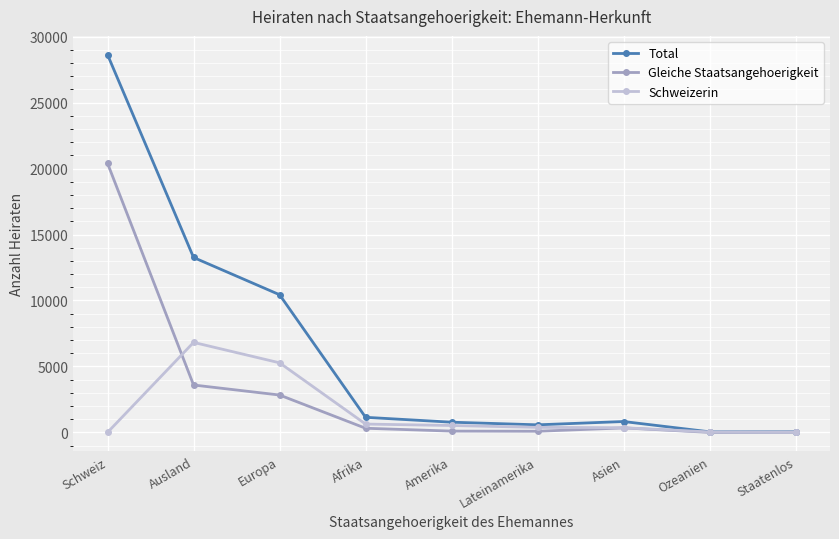

What position from the left is Afrika?

4